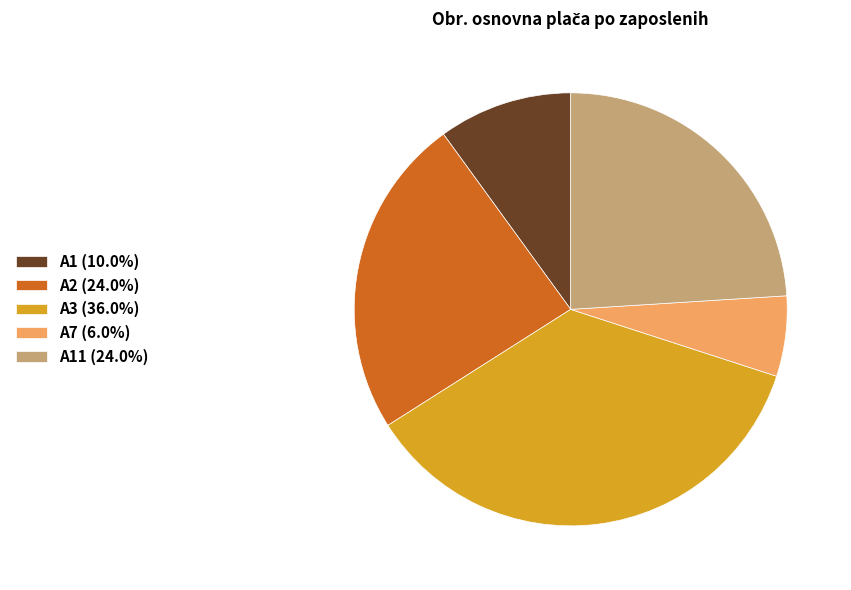

Is there a majority slice in this chart?

No